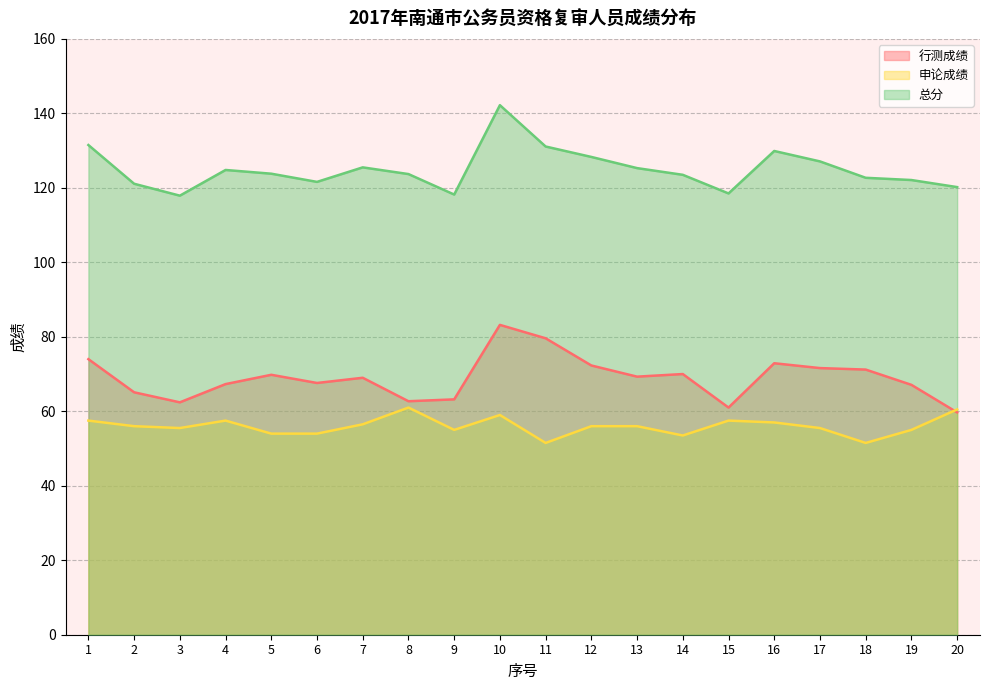

What is the sum of the 申论成绩 values at 15 and 8?

118.5